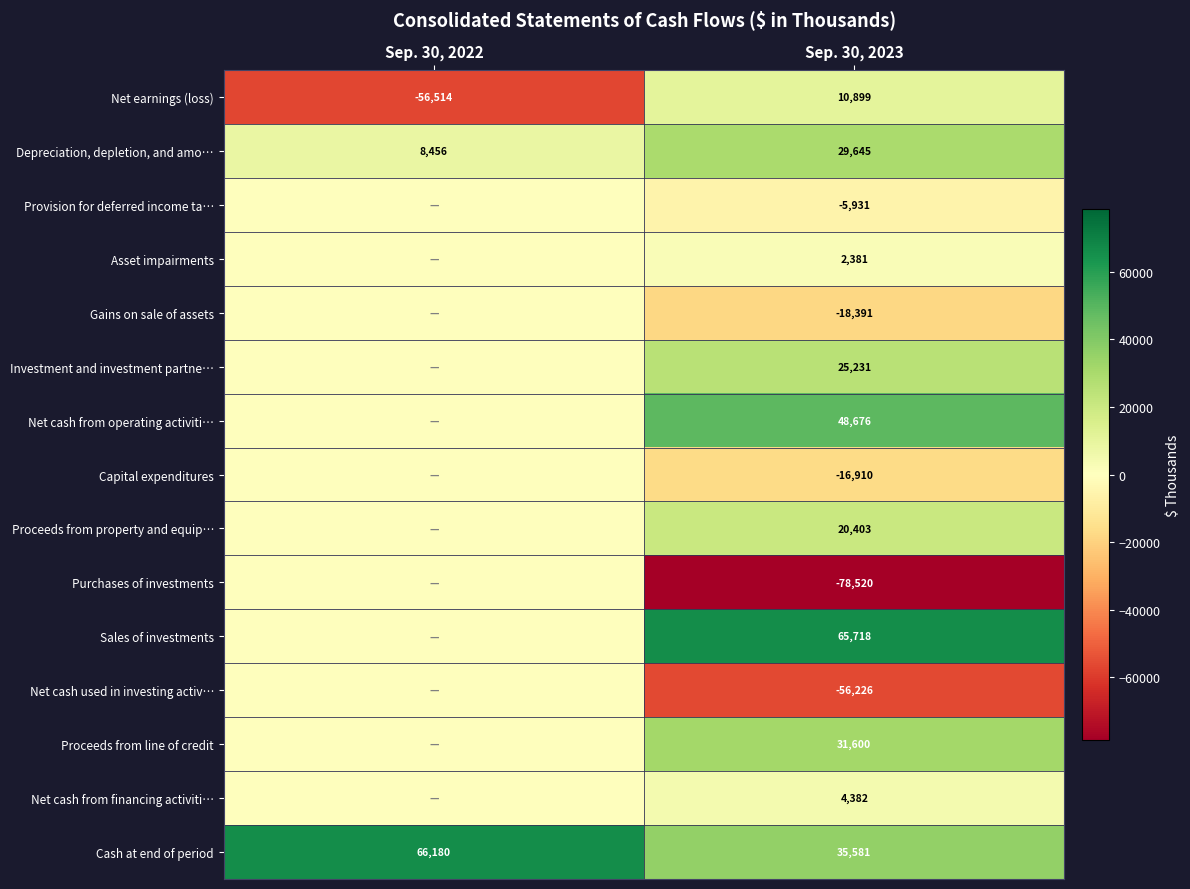

Count the Proceeds from property and equip… values in the range 0 to 20403.

2